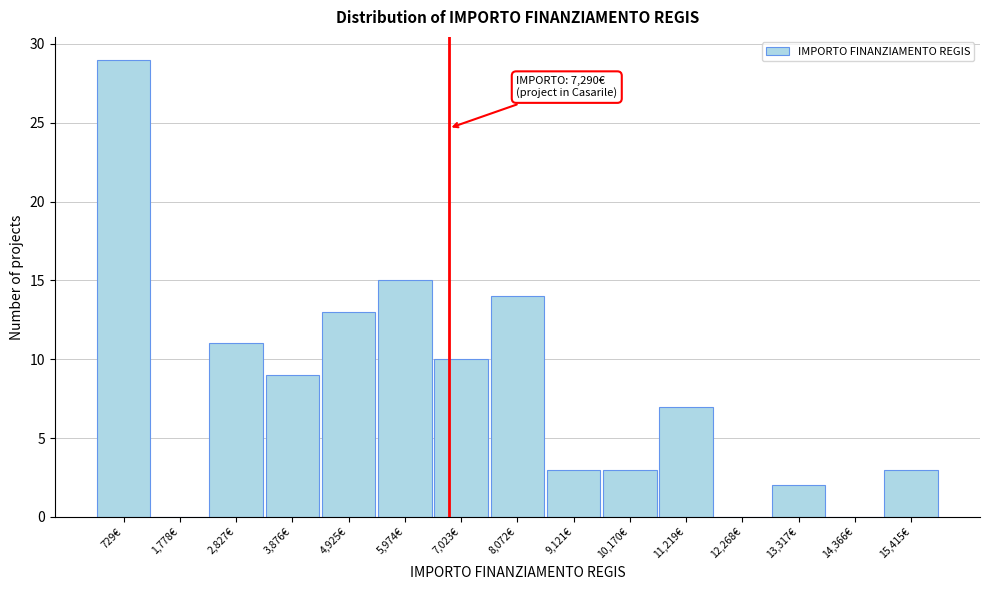

Reading left to right, list all the values displayed in this chart.

729€=29	1,778€=0	2,827€=11	3,876€=9	4,925€=13	5,974€=15	7,023€=10	8,072€=14	9,121€=3	10,170€=3	11,219€=7	12,268€=0	13,317€=2	14,366€=0	15,415€=3